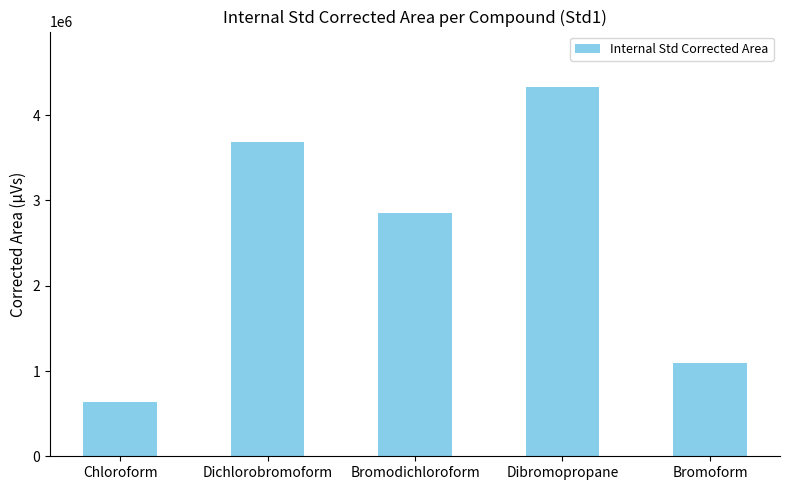

What is the sum of all values?

12586810.5